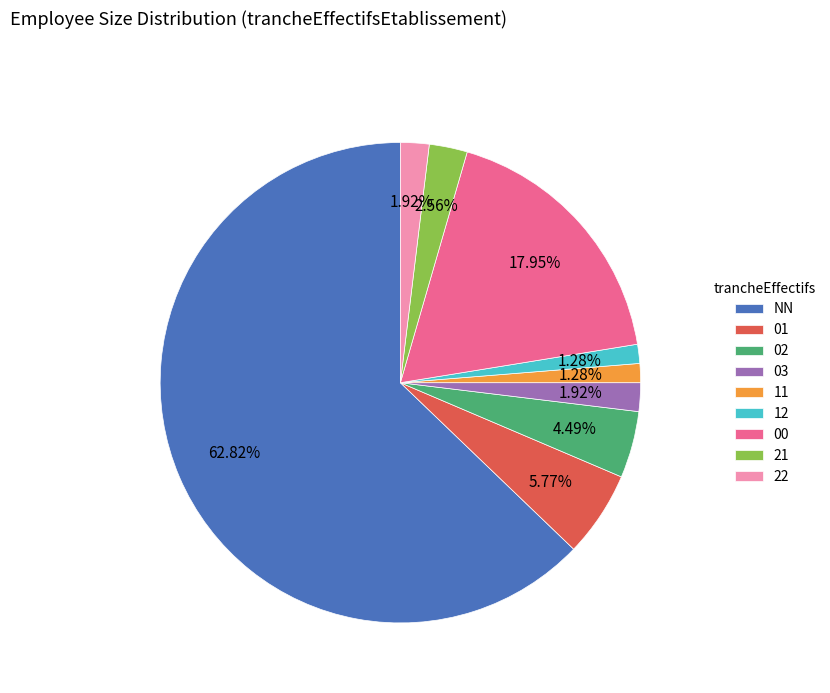

Which category has the biggest portion of the pie?

NN